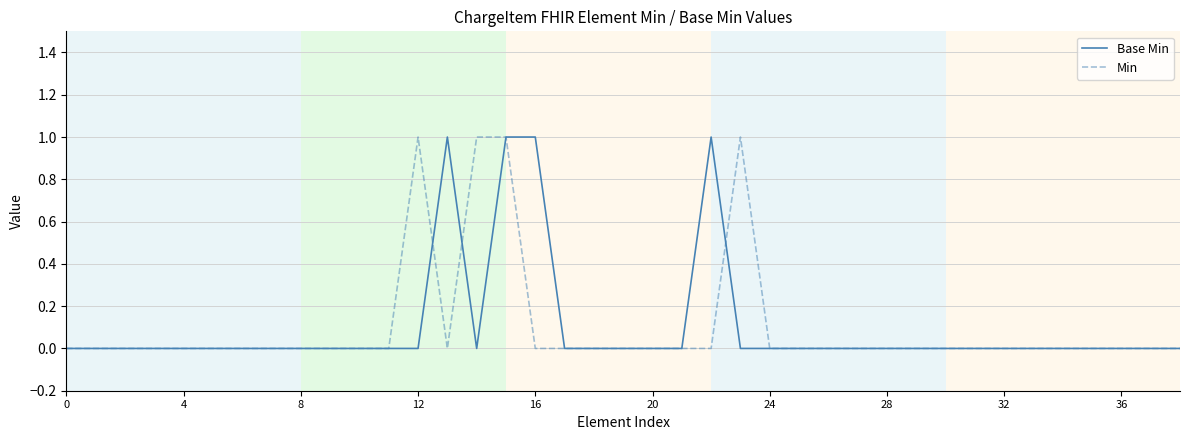

How many lines are shown in the chart?

2